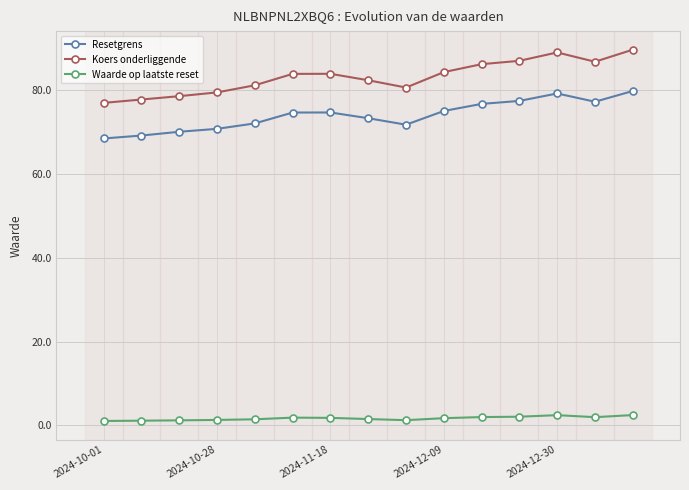

True or false: Koers onderliggende and Waarde op laatste reset intersect in this chart.

False